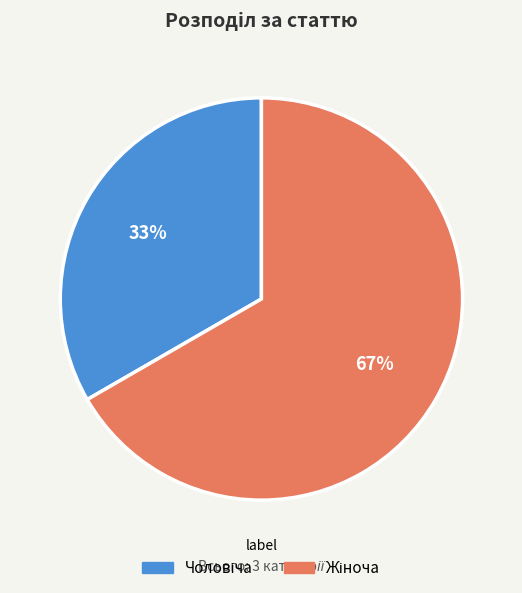

To the nearest percent, what is the average slice percentage?

50%